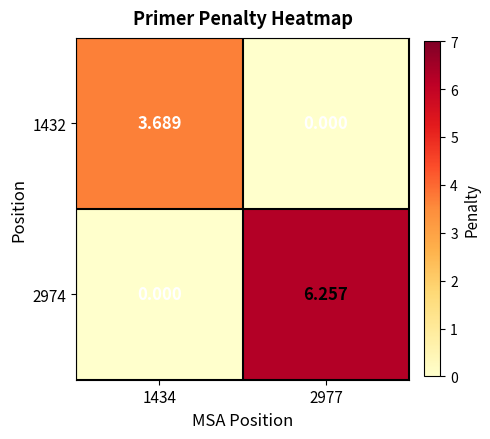

How many data points in 1432 are above 3?

1